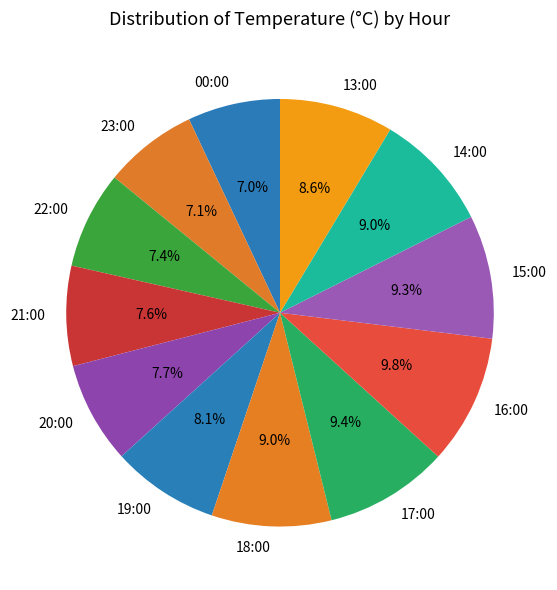

To the nearest percent, what is the combined percentage of 22:00 and 15:00?

17%